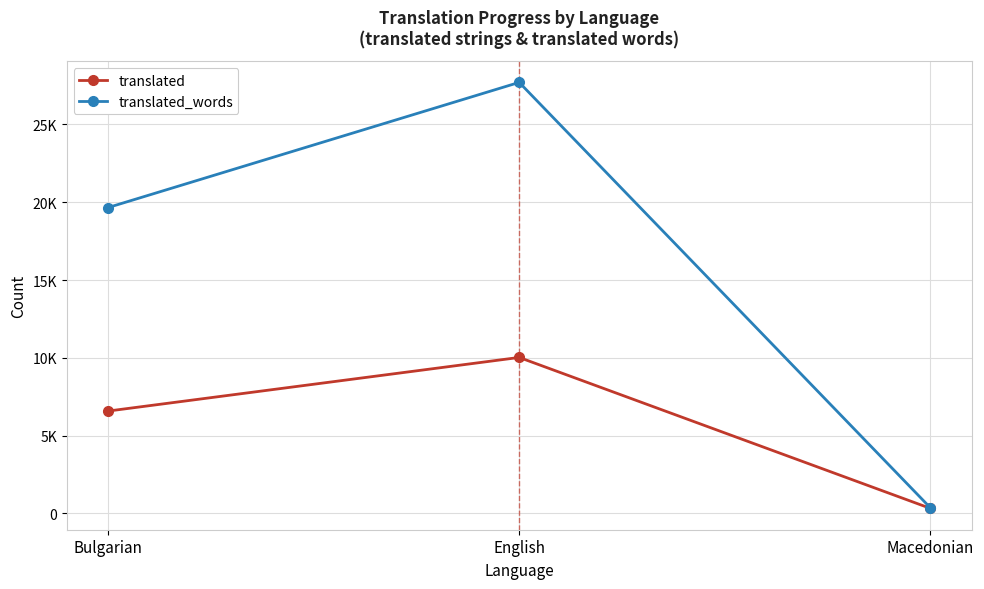

True or false: translated has a value of 3699 at English.

False